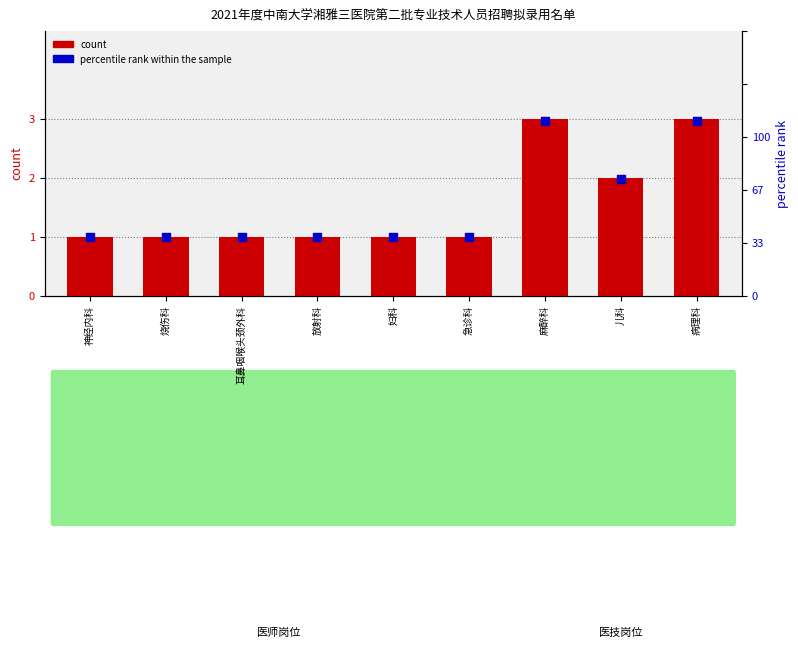

What is the total value across all series at 病理科?

36